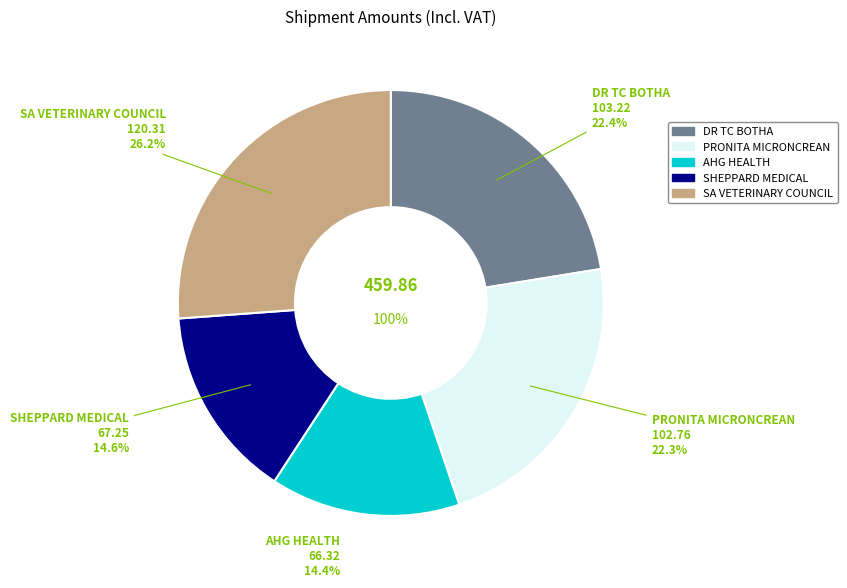

How many segments does this pie chart have?

5